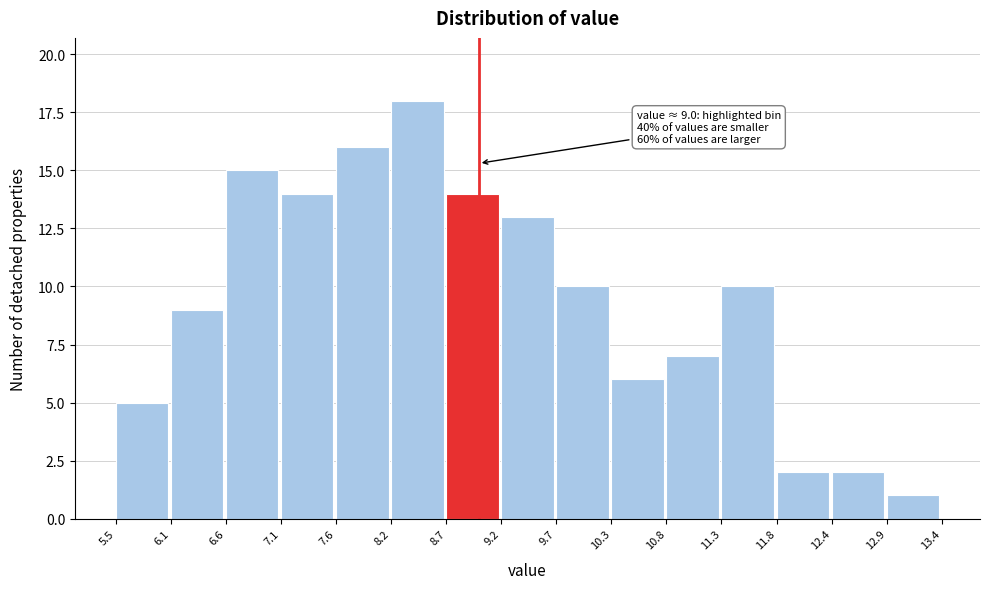

Which range on the x-axis has the tallest bar?

8.2 to 8.7